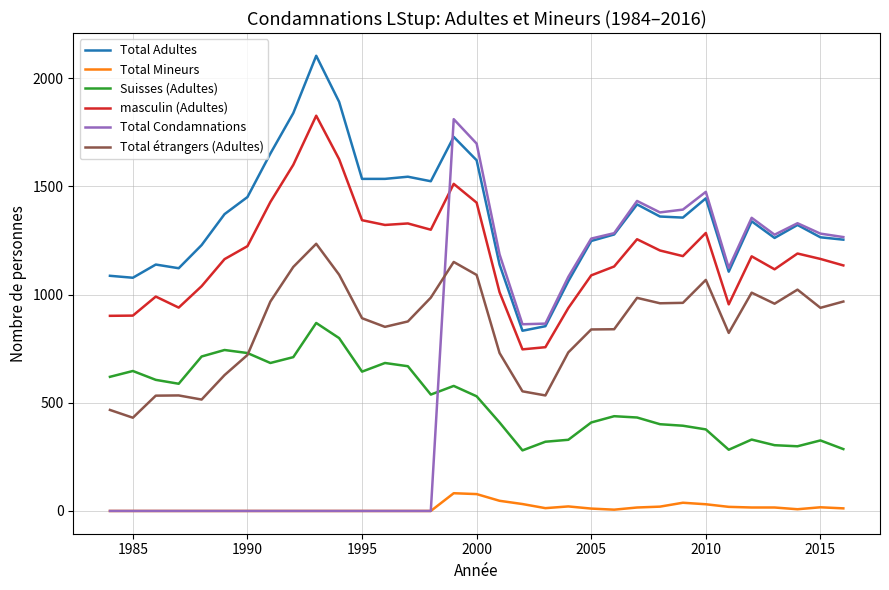

Which series has the widest spread of values?

Total Condamnations